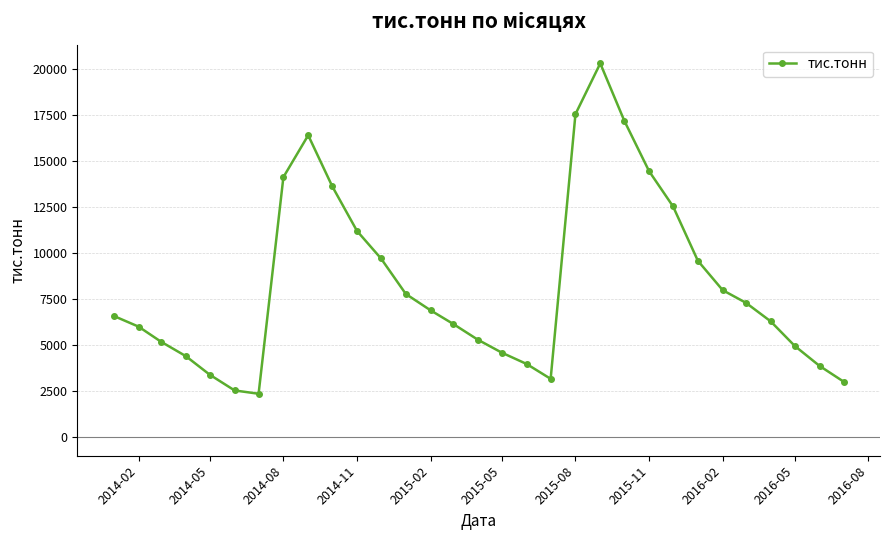

Reading left to right, extract all data points from this chart.

6578.3	5997.6	5180.5	4396.8	3385.1	2532.3	2352.0	14117.9	16393.1	13623.1	11194.1	9699.6	7772.1	6882.2	6150.1	5287.8	4583.4	3968.9	3162.2	17540.5	20296.6	17185.2	14444.1	12525.6	9574.6	7978.8	7293.8	6284.5	4952.4	3866.5	3013.7